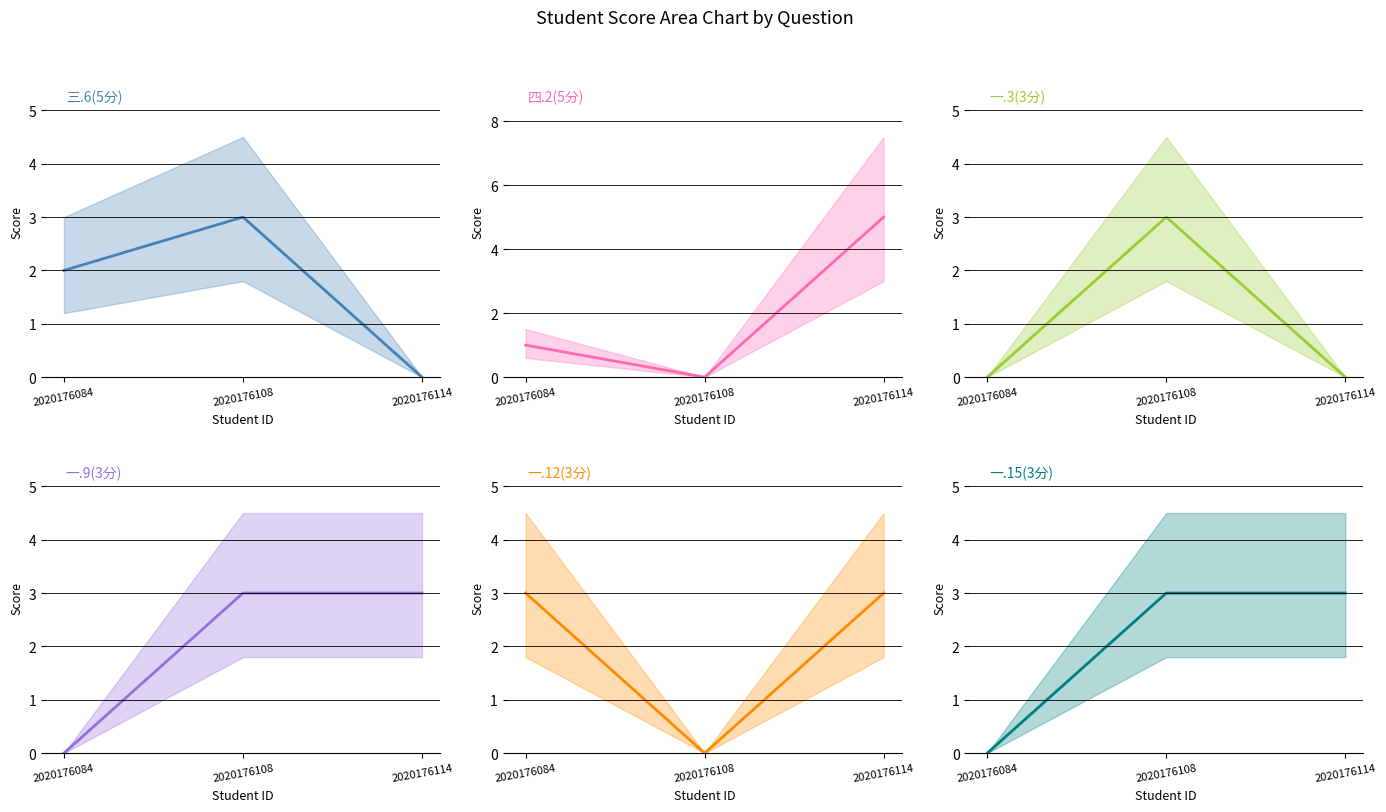

Is this an area chart (filled region under the line)?

No